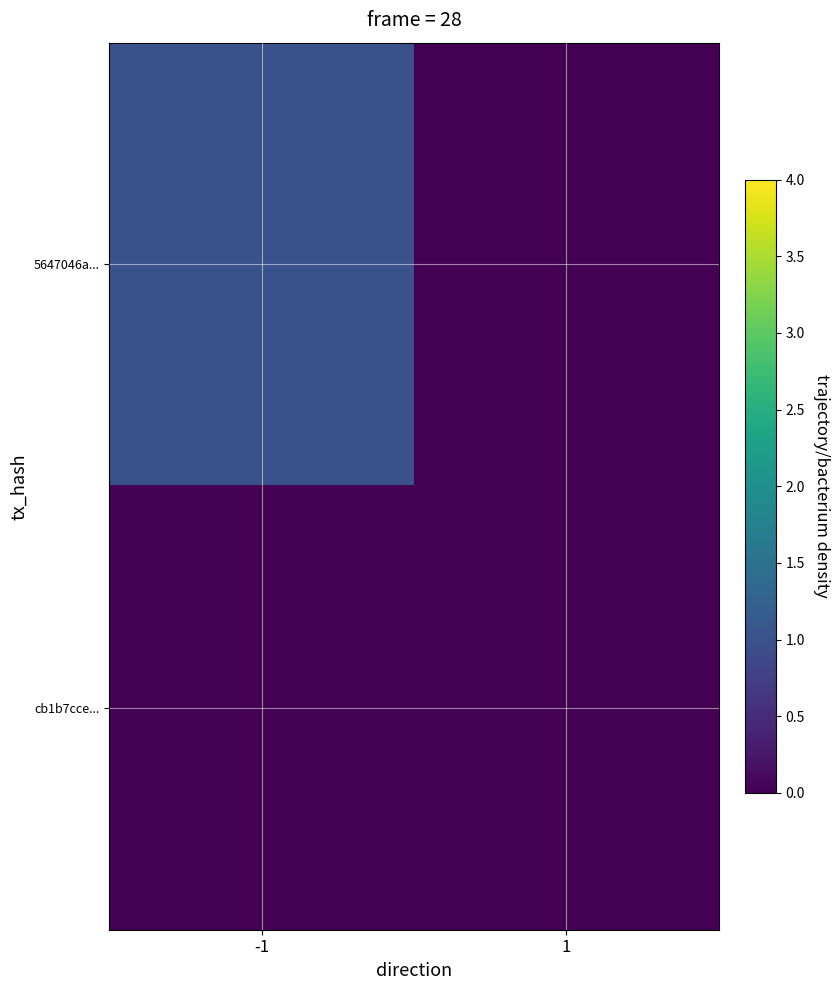

At how many categories does at least one series exceed 0?

1